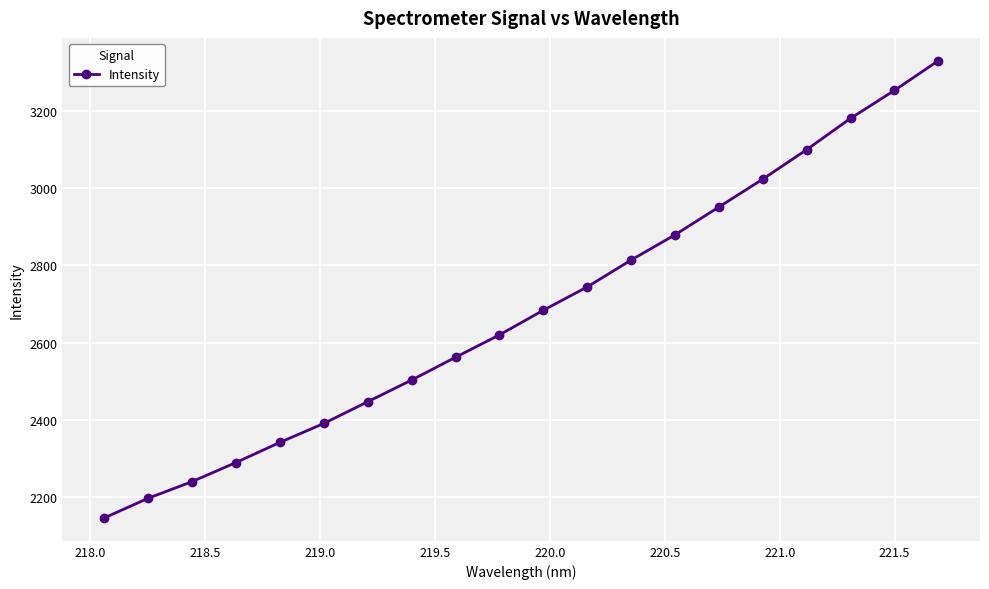

What is the value of the 11th point from the left?

2683.7